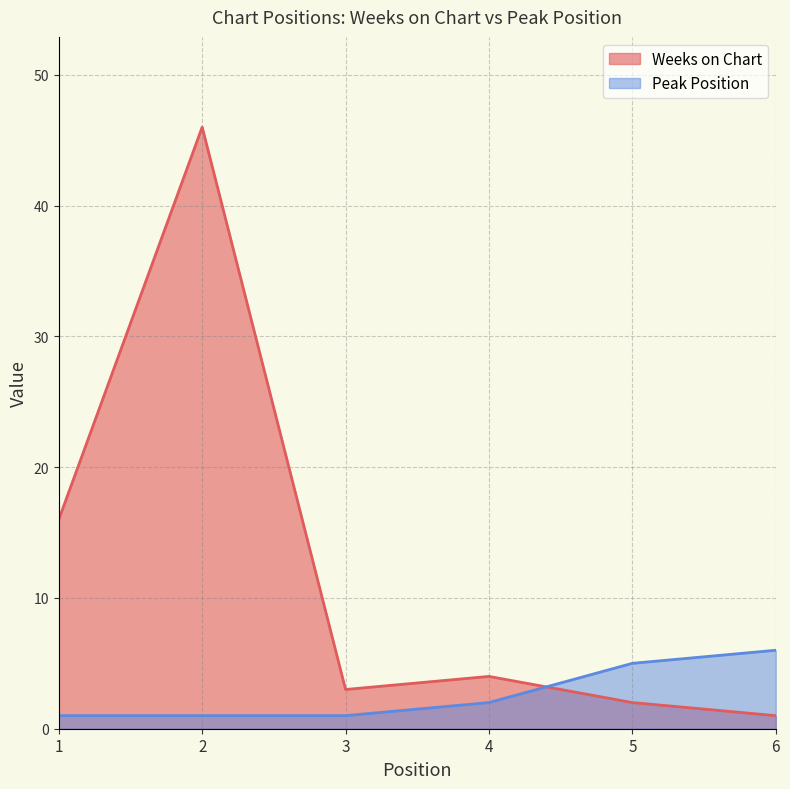

What is the approximate value of Peak Position at 2?

1